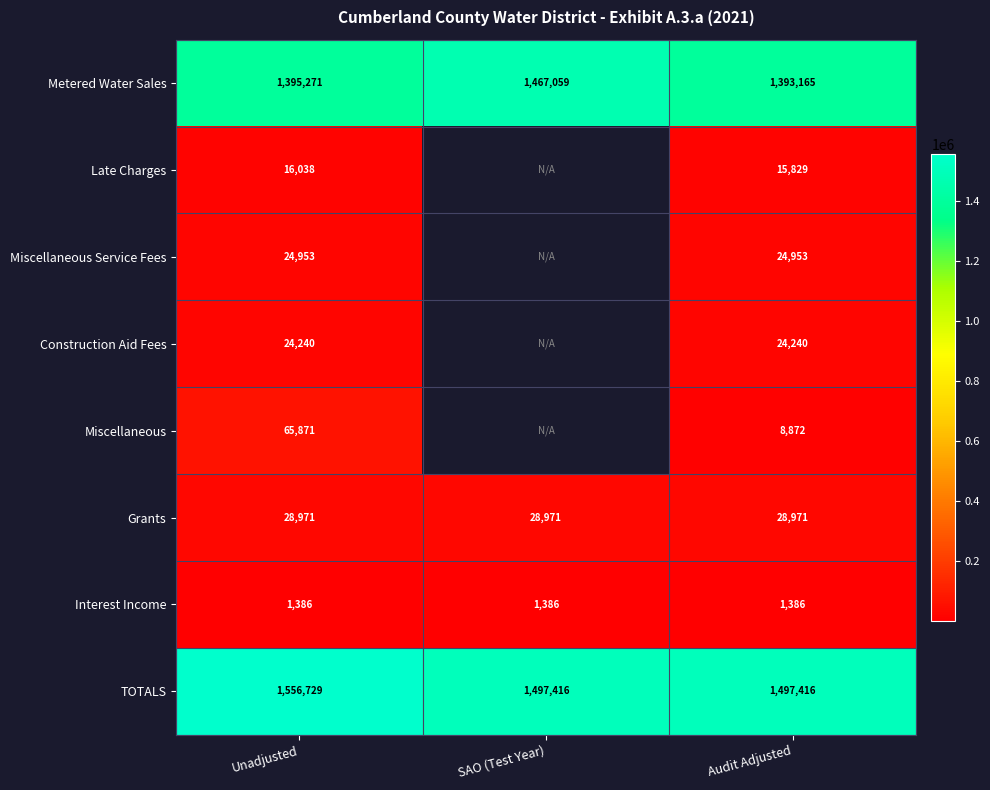

Which series changed the most between Unadjusted and Audit Adjusted?

TOTALS